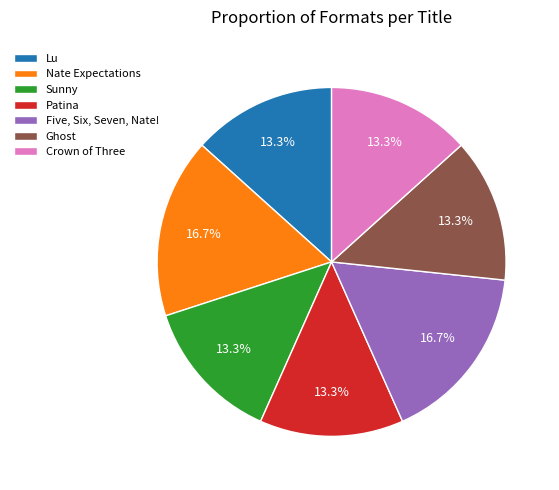

To the nearest percent, what is the difference between the largest and smallest slice percentages?

3%